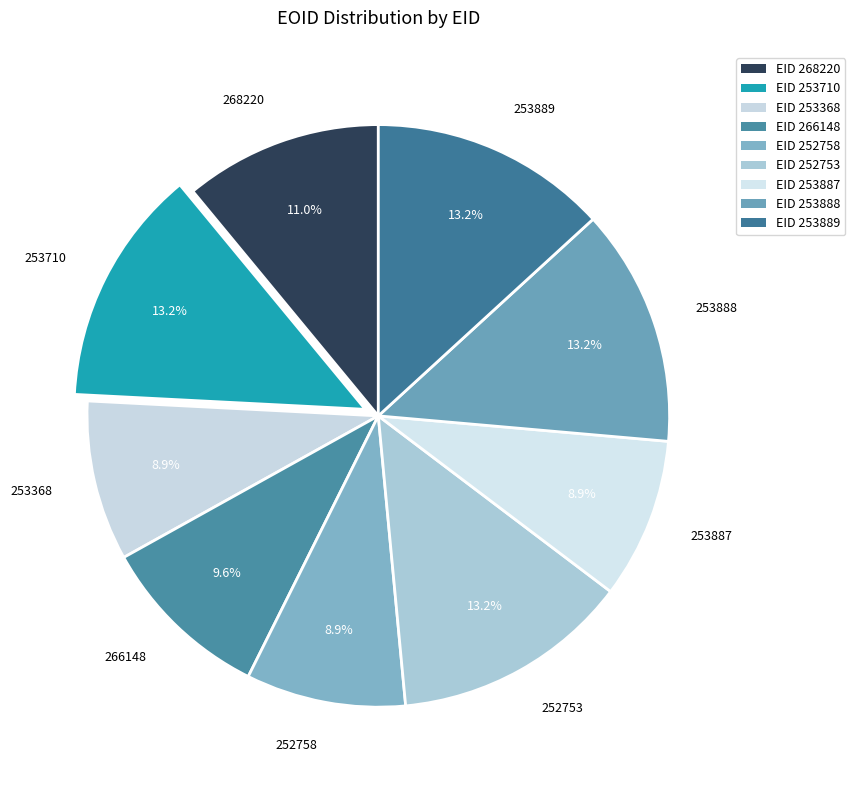

Do 252758 and 253368 together represent more than half of the pie?

No